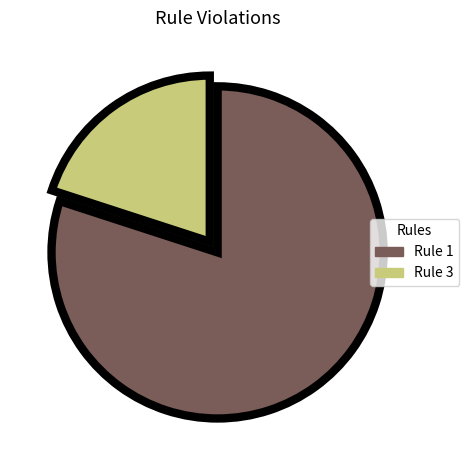

Which category has the biggest portion of the pie?

Rule 1